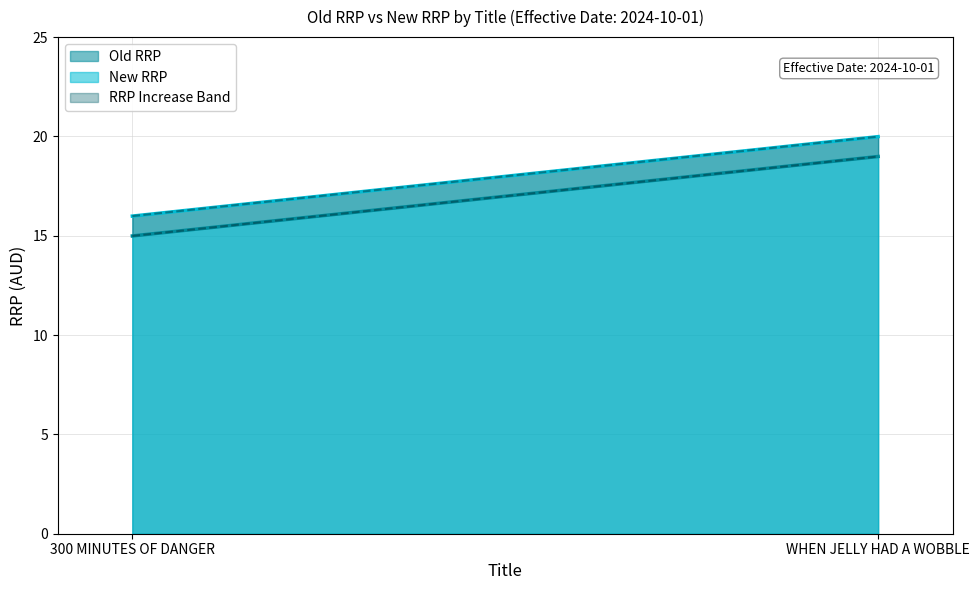

Does the chart display data point markers on the line(s)?

No